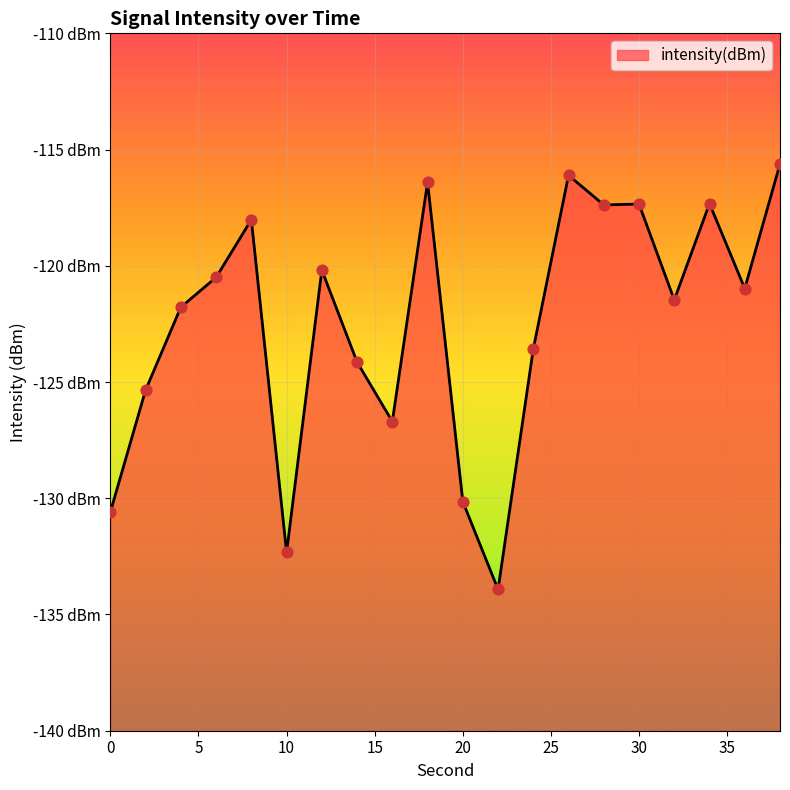

What is the change in value from 14 to 18?

+7.7